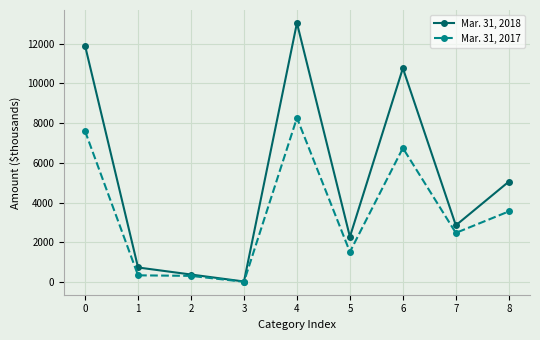

Between 1 and 4, which series saw the biggest shift?

Mar. 31, 2018